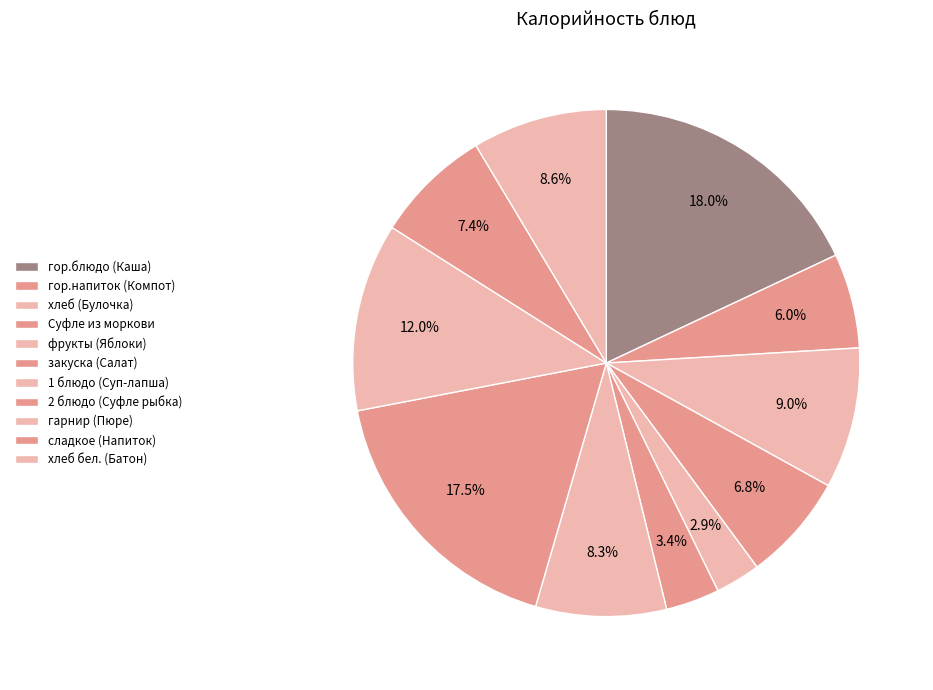

Is фрукты (Яблоки) the majority of the pie?

No